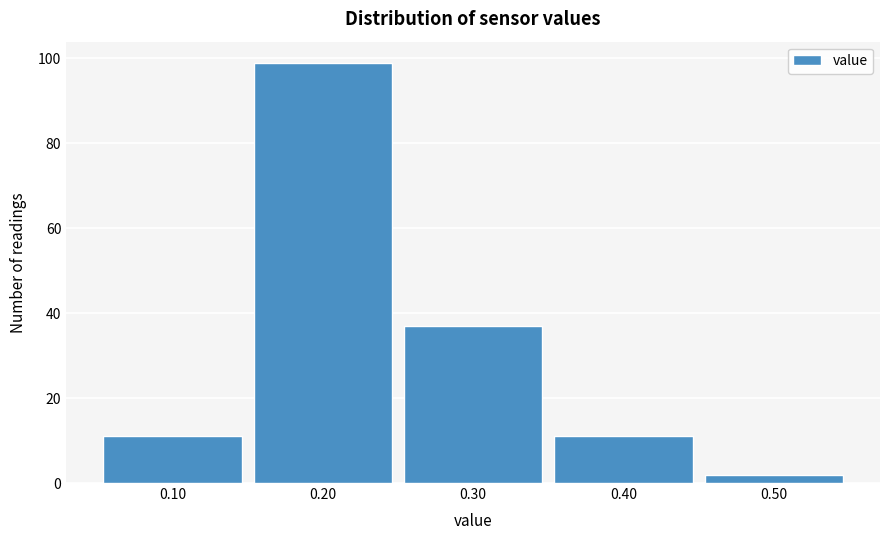

Reading left to right, transcribe this chart: for each bar, give the range it covers on the x-axis and its height. The values are not printed on the chart, so give them approximately, as read against the axis.

0.05 to 0.15: 12
0.15 to 0.25: 100
0.25 to 0.35: 38
0.35 to 0.45: 12
0.45 to 0.55: 2